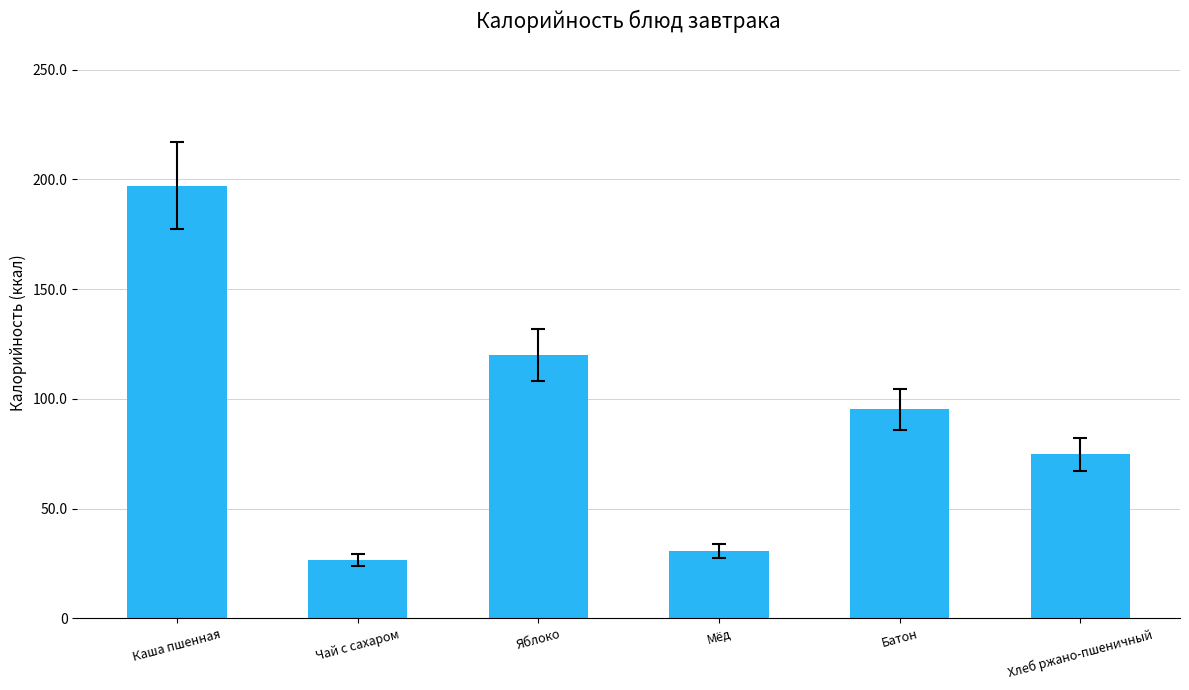

What value does the data have at Батон?

95.2